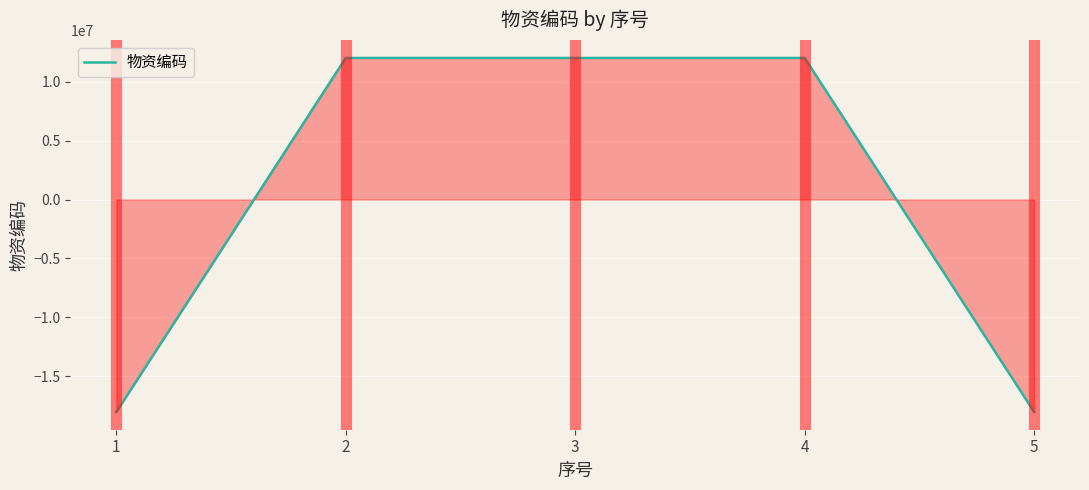

Which has a higher value, 3 or 5?

3